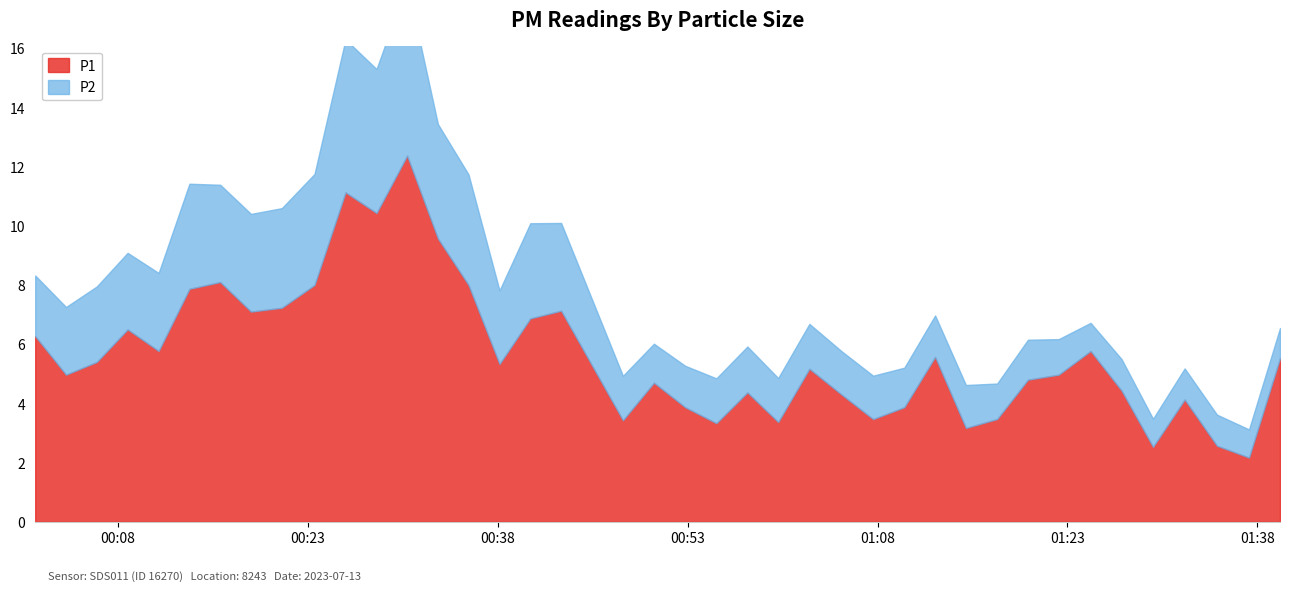

At which category is the sum across all series the highest?

2023-07-13T00:30:50